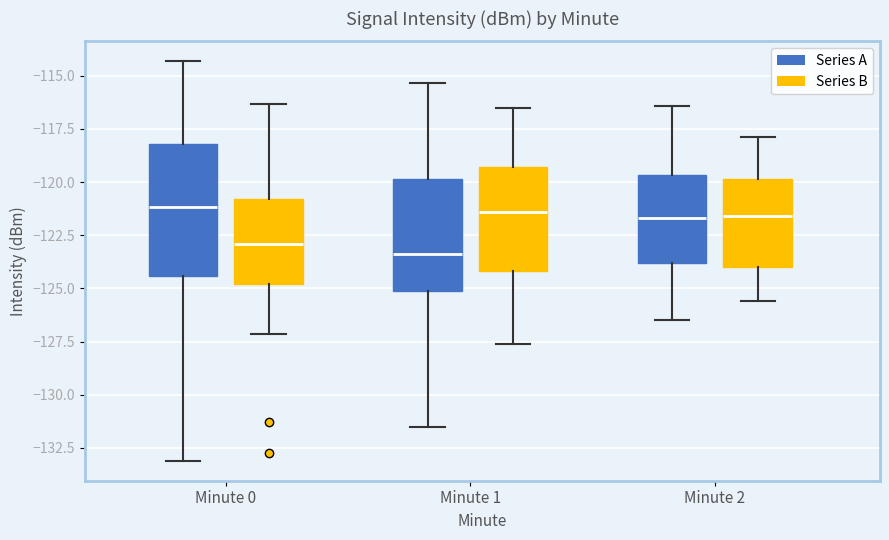

Reading left to right, transcribe this box plot: for each box, give where its median line is, the range the box spans, and where its two whiskers end, as read against the y-axis. The values are not printed on the chart, so give them approximately, as read against the axis.

Minute 0 (Series A): median -121.0, box -124.5 to -118.0, whiskers -133.0 to -114.5
Minute 0 (Series B): median -123.0, box -125.0 to -121.0, whiskers -127.0 to -116.5
Minute 1 (Series A): median -123.5, box -125.0 to -120.0, whiskers -131.5 to -115.5
Minute 1 (Series B): median -121.5, box -124.0 to -119.5, whiskers -127.5 to -116.5
Minute 2 (Series A): median -121.5, box -124.0 to -119.5, whiskers -126.5 to -116.5
Minute 2 (Series B): median -121.5, box -124.0 to -120.0, whiskers -125.5 to -118.0